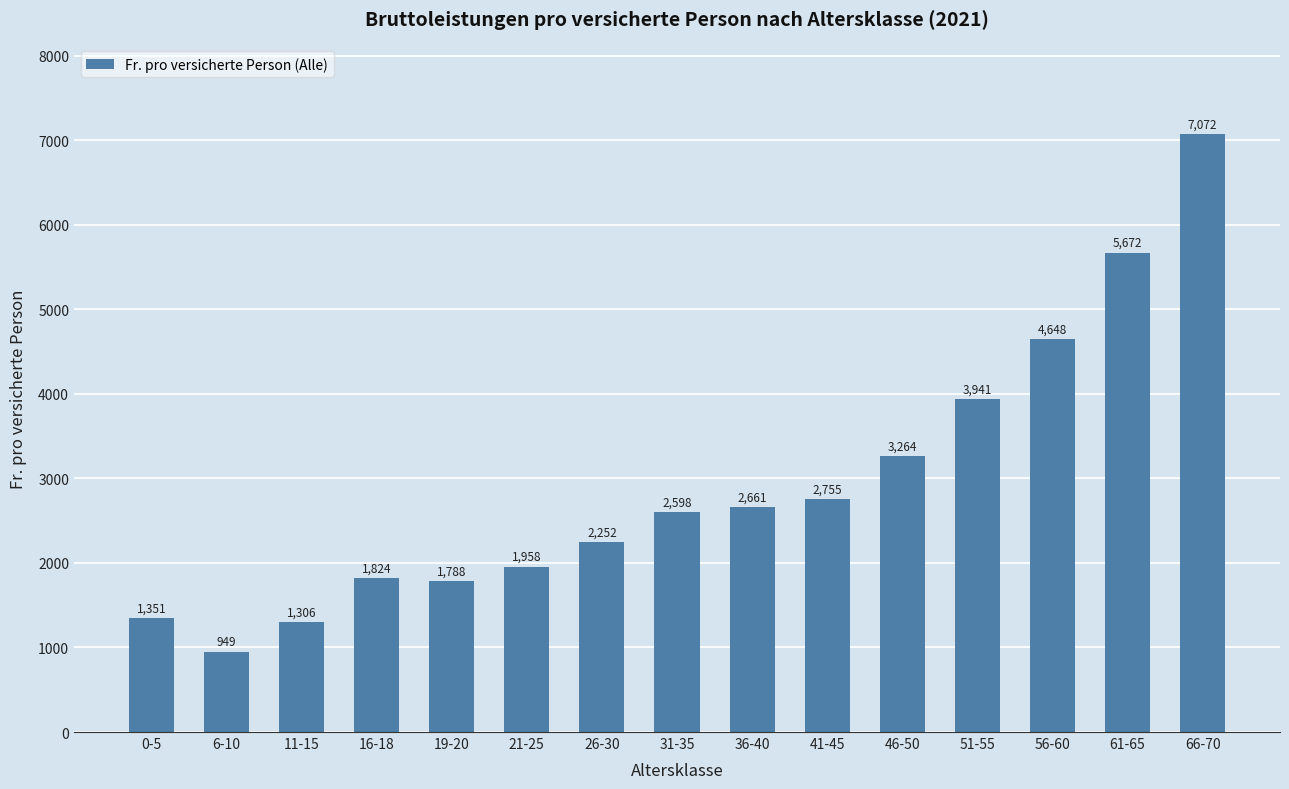

What is the average value?

2935.9